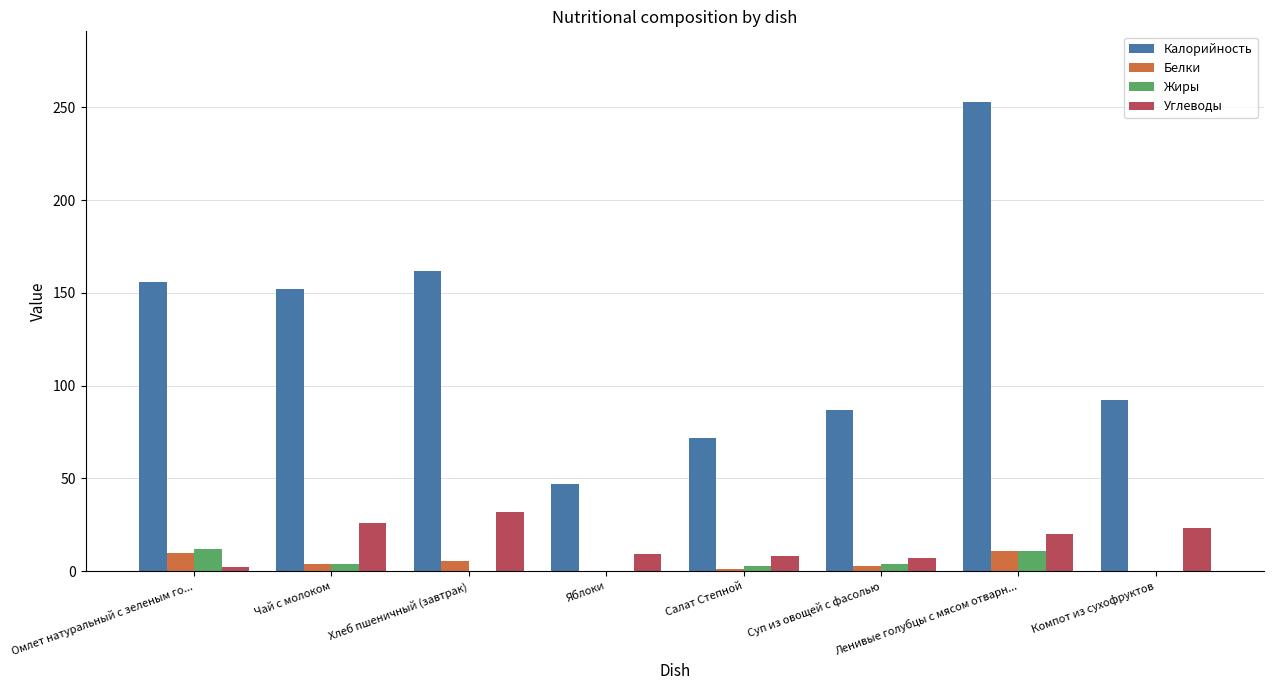

What value does the Углеводы series have at Компот из сухофруктов?

23.0